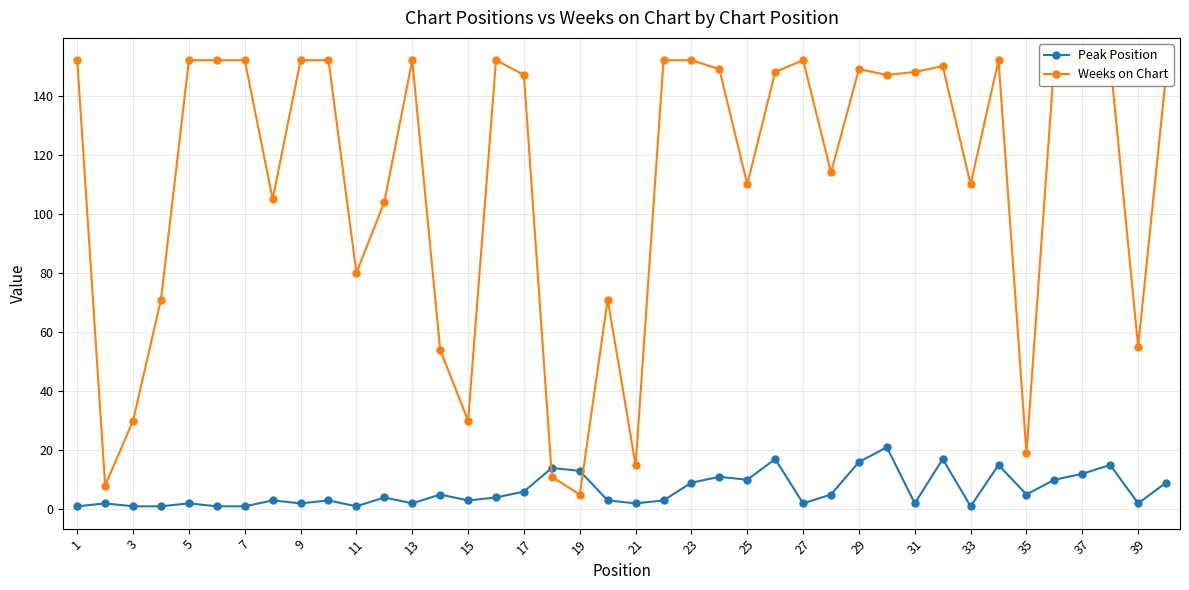

List the series in order of their peak value, lowest first.

Peak Position, Weeks on Chart